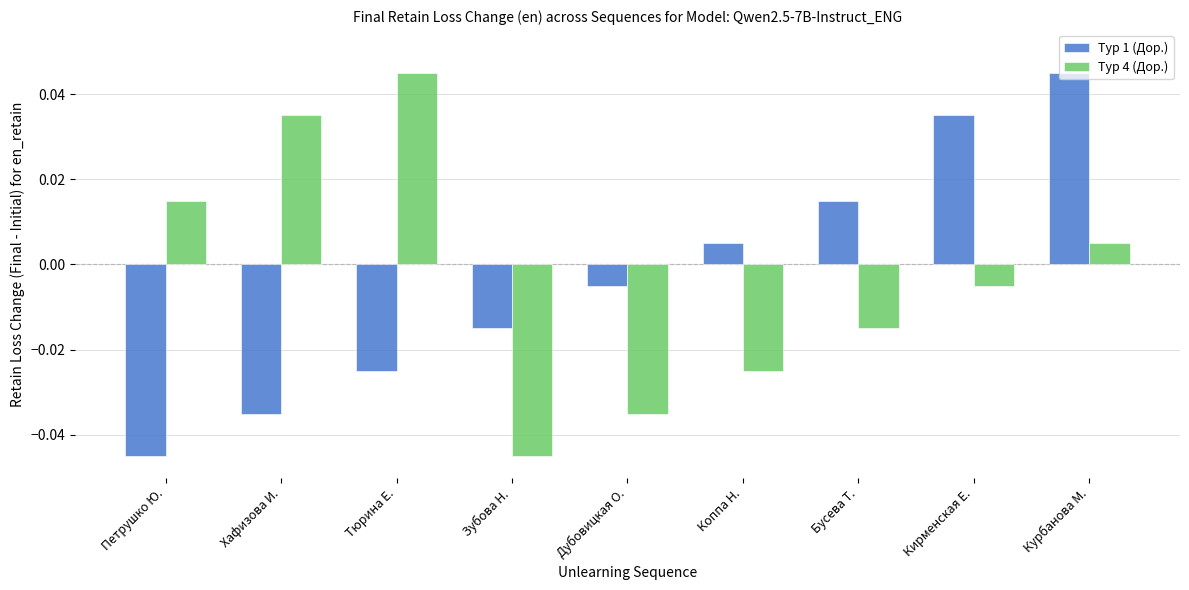

How many values in Тур 1 (Дор.) are above zero?

4